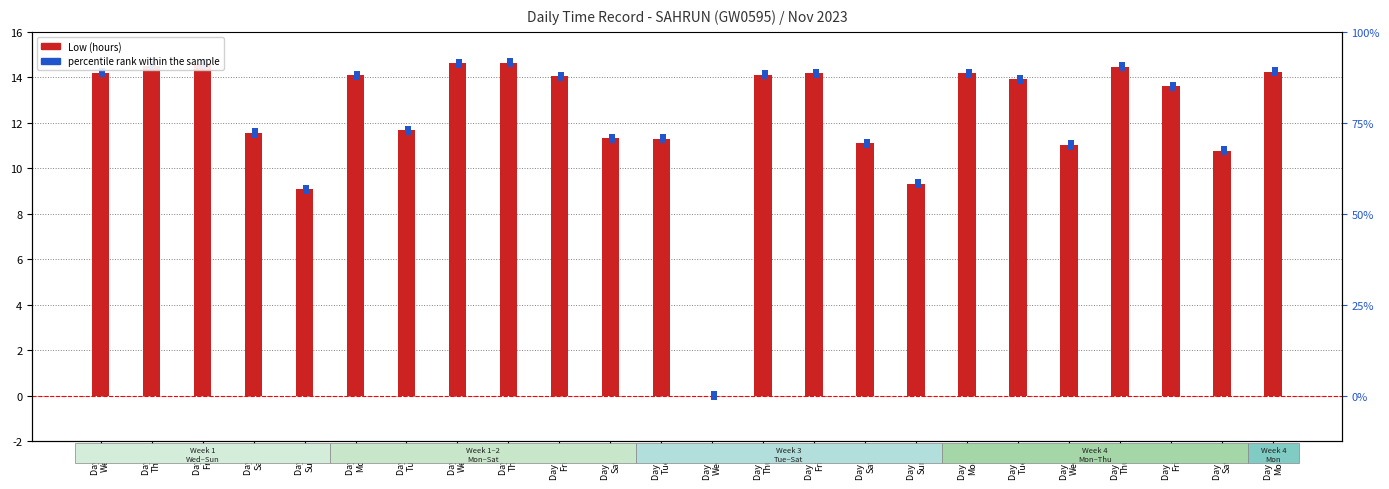

Which category has the lowest value in the Low (hours) series?

Day 15
Wed